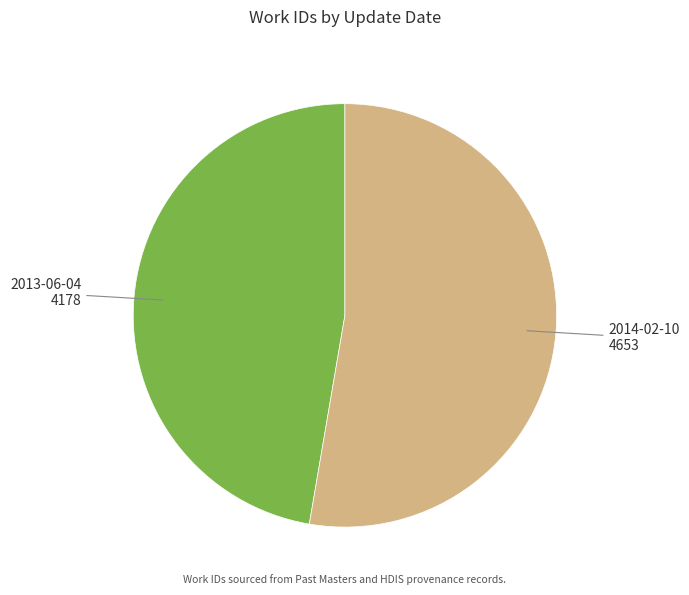

Is it true that 2013-06-04 is 47% of the pie?

True